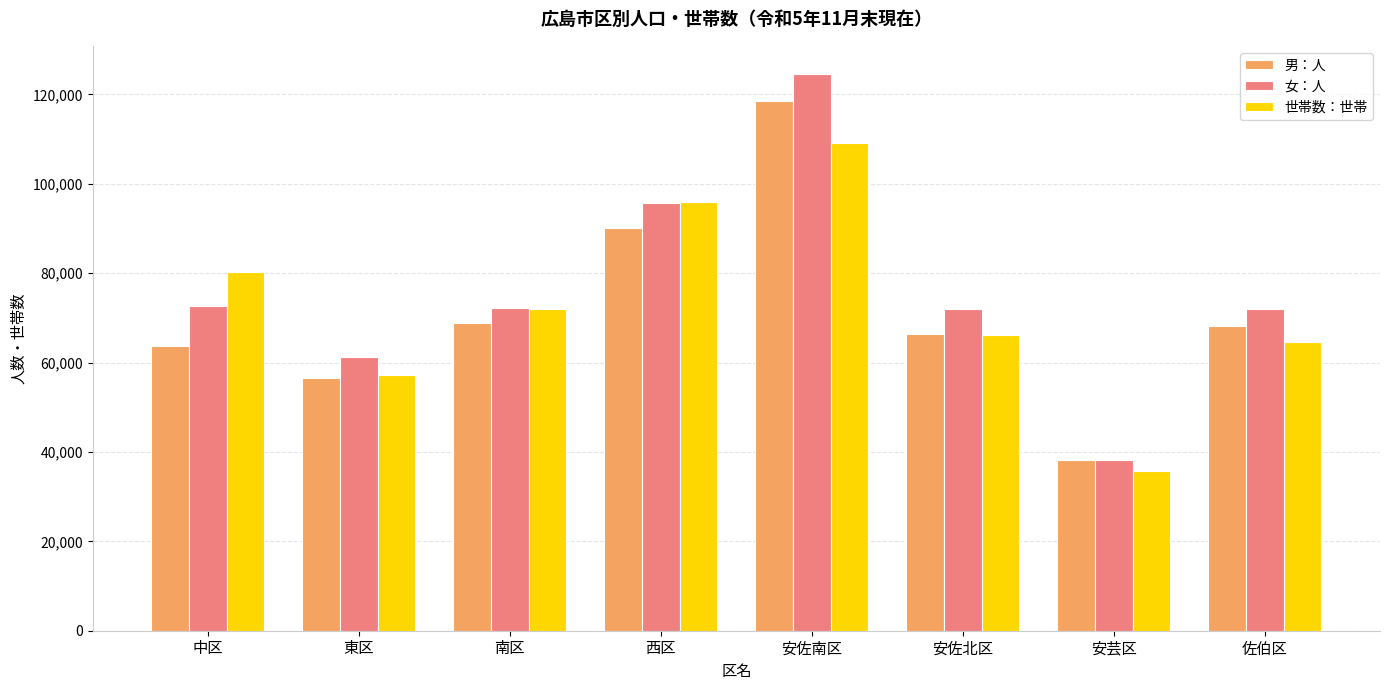

What position from the left is 中区?

1